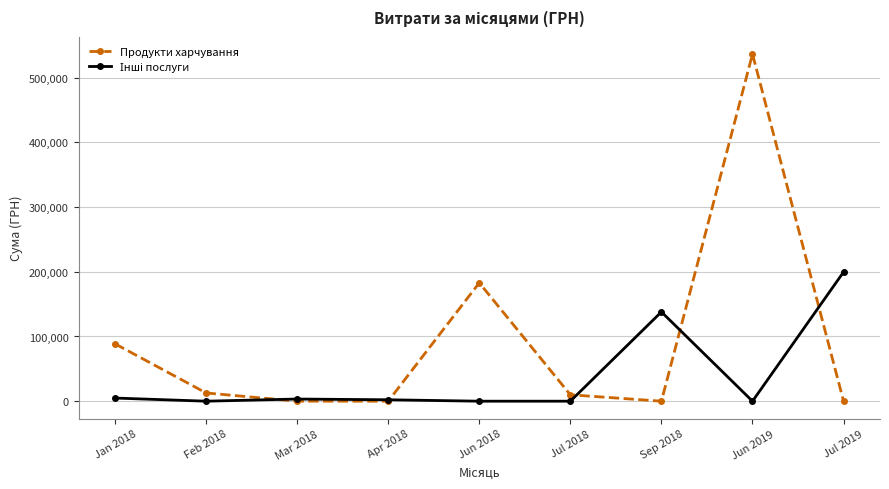

At which label is Продукти харчування closest to 268296?

Jun 2018